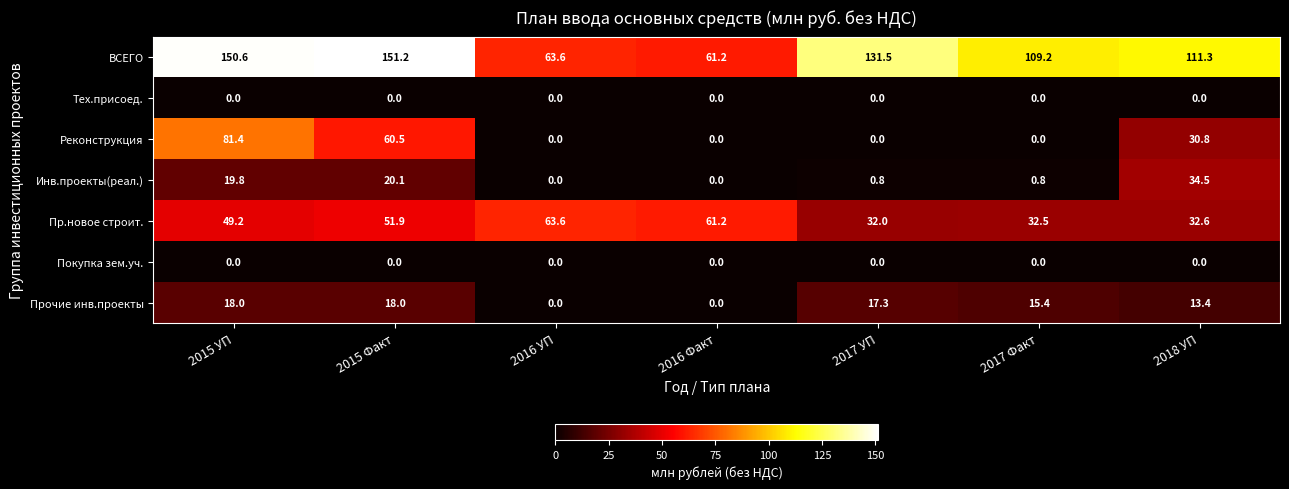

Which series has the largest total across all categories?

ВСЕГО